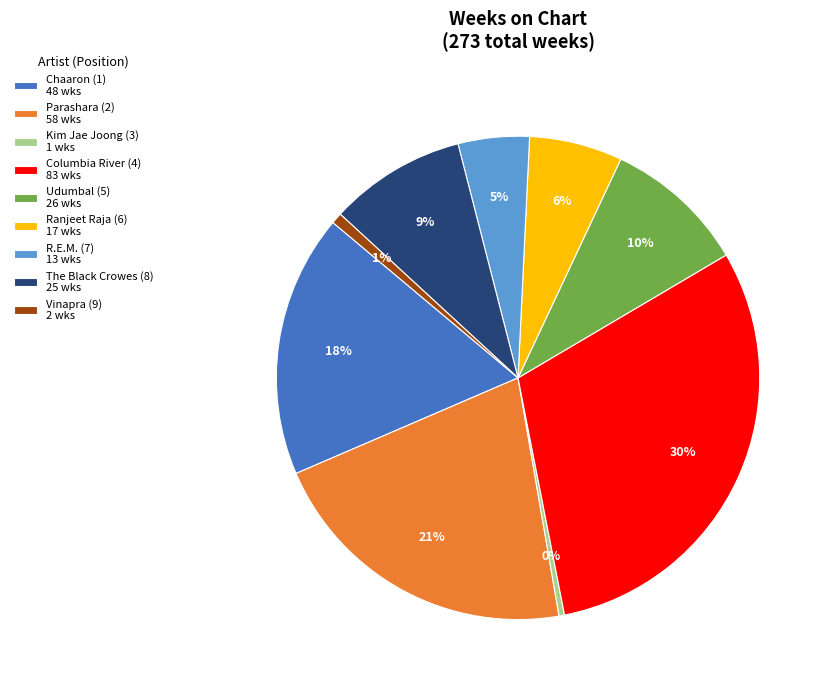

What is the largest slice in the pie chart?

Columbia River (4)